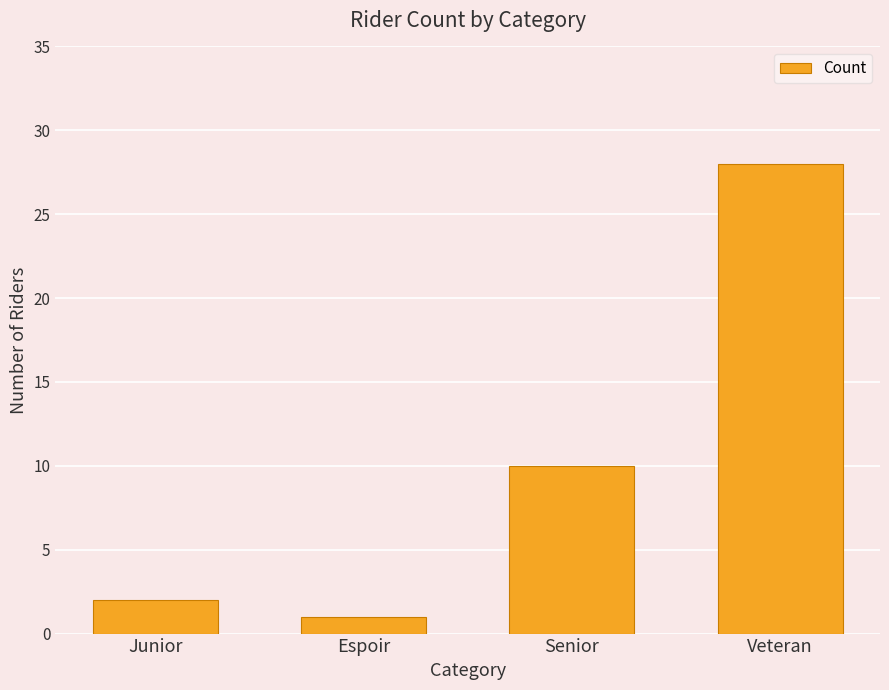

List the labels in order of value, largest first.

Veteran, Senior, Junior, Espoir